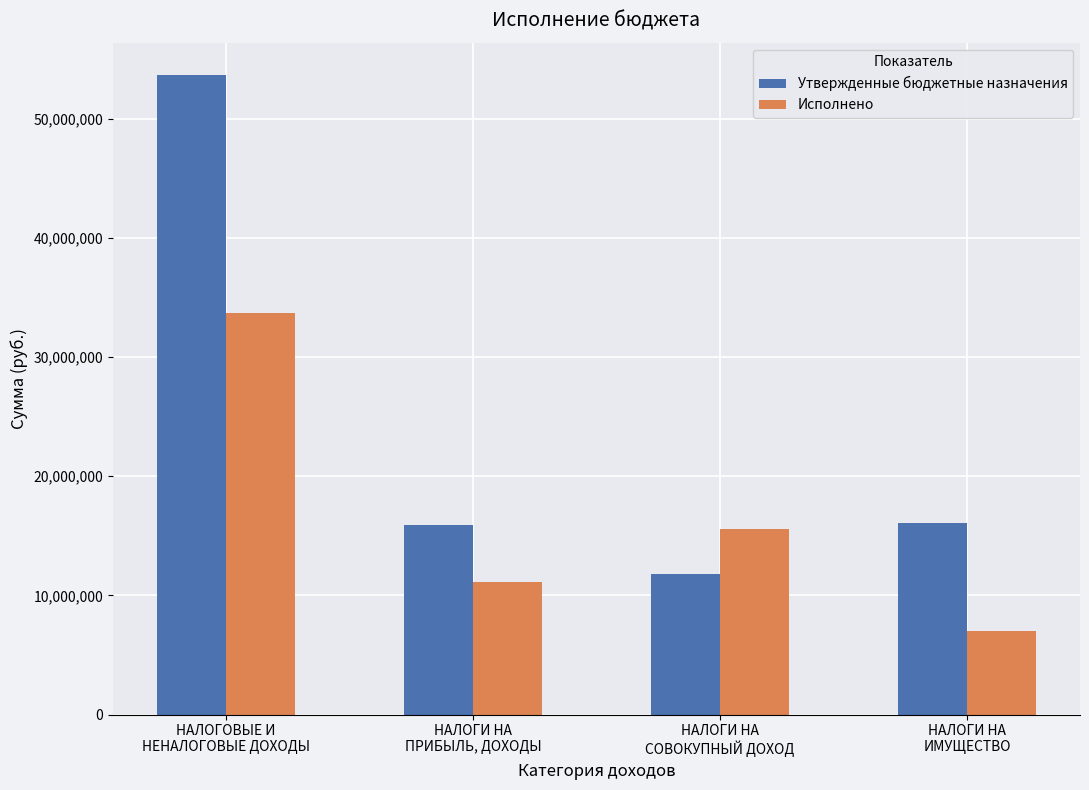

List the series in order of their overall mean, highest first.

Утвержденные бюджетные назначения, Исполнено